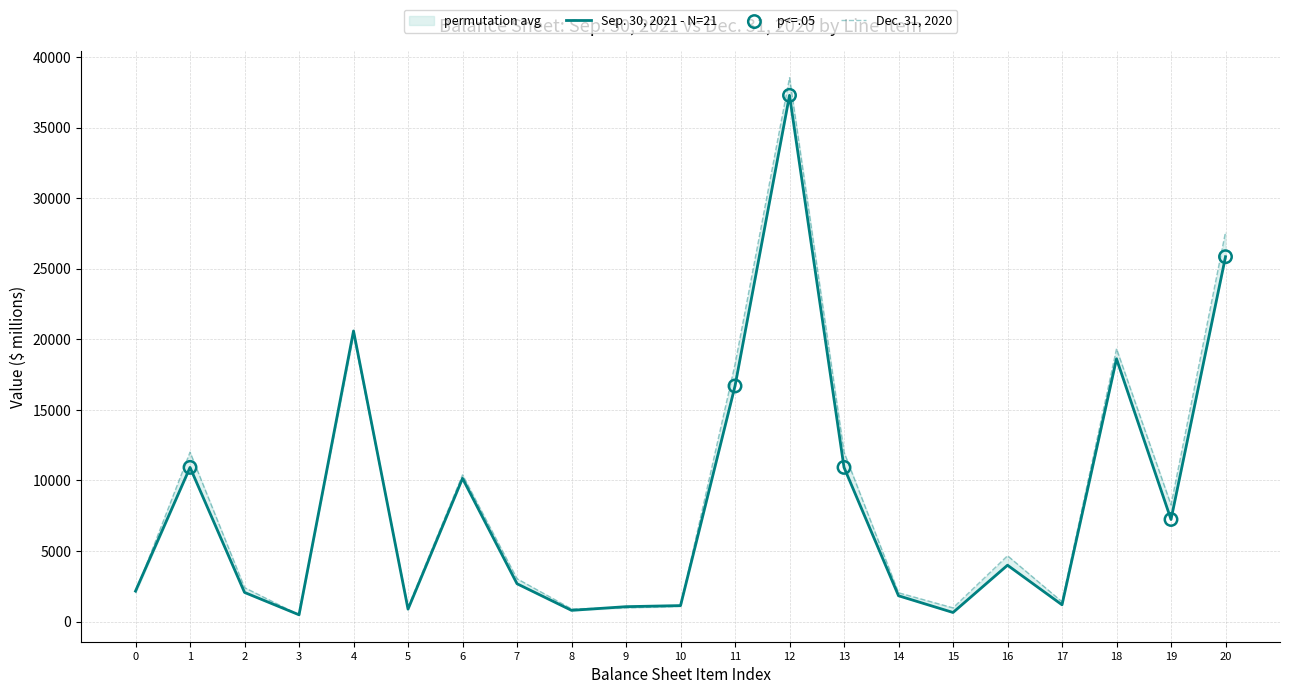

Which series has the largest Y range (max minus min)?

Dec. 31, 2020